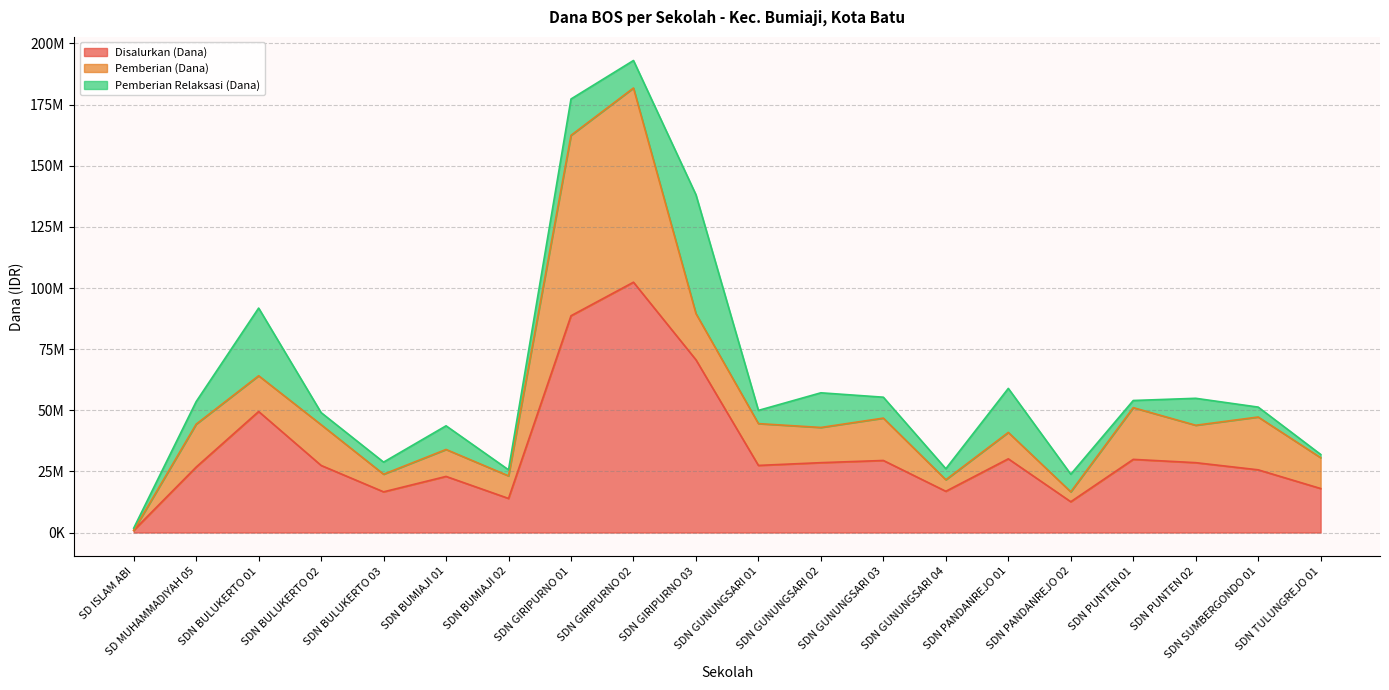

True or false: Disalurkan (Dana) has a value of 1213800 at SD ISLAM ABI.

False